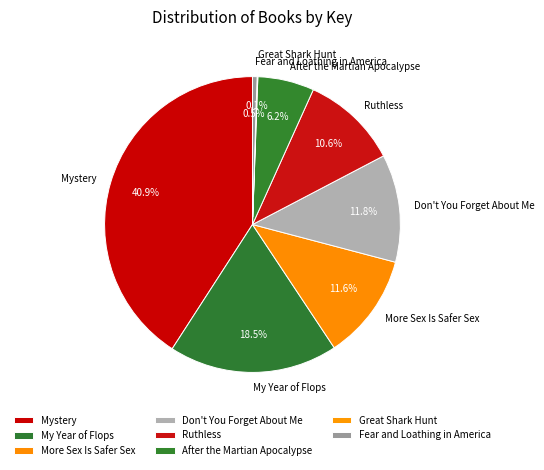

To the nearest percent, what is the average slice percentage?

12%